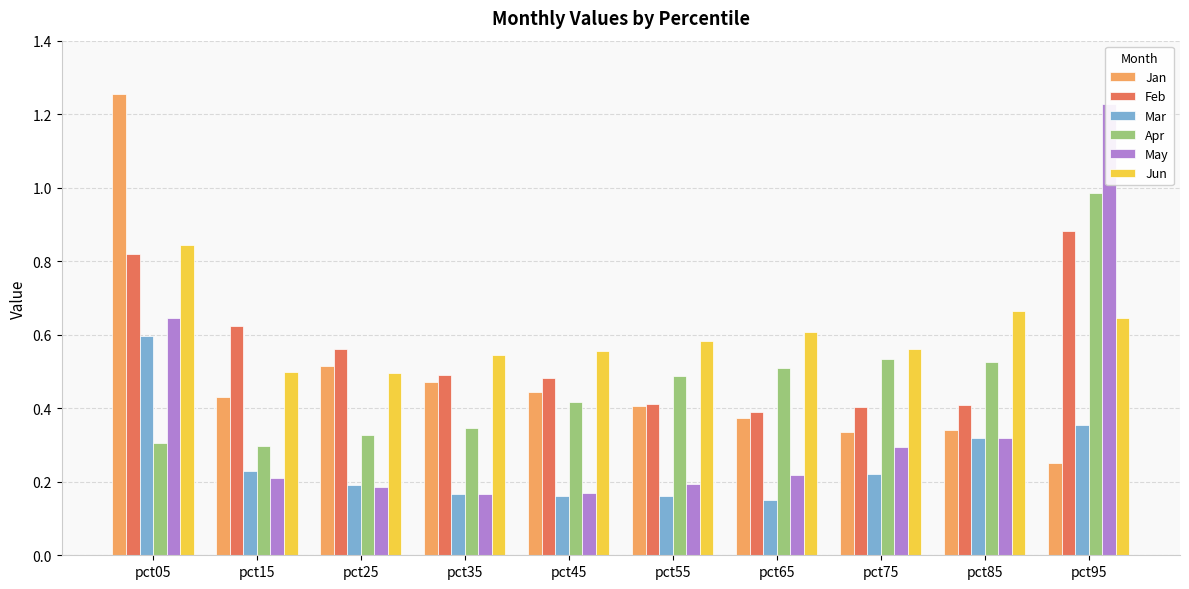

What are all the series names shown in the legend?

Jan, Feb, Mar, Apr, May, Jun